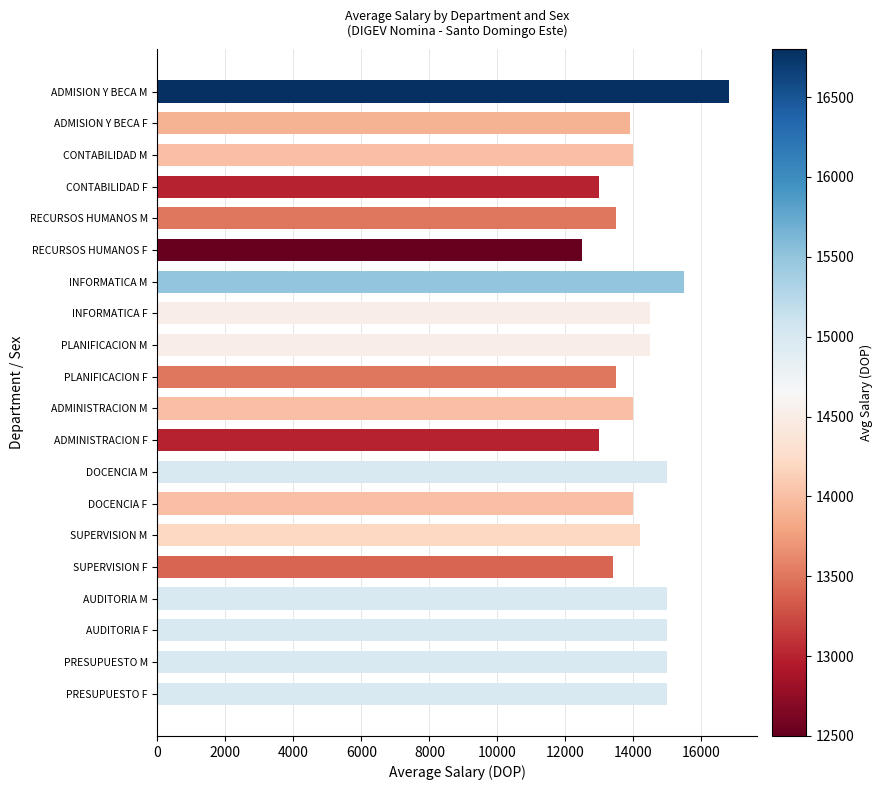

What is the approximate value at AUDITORIA M?

15000